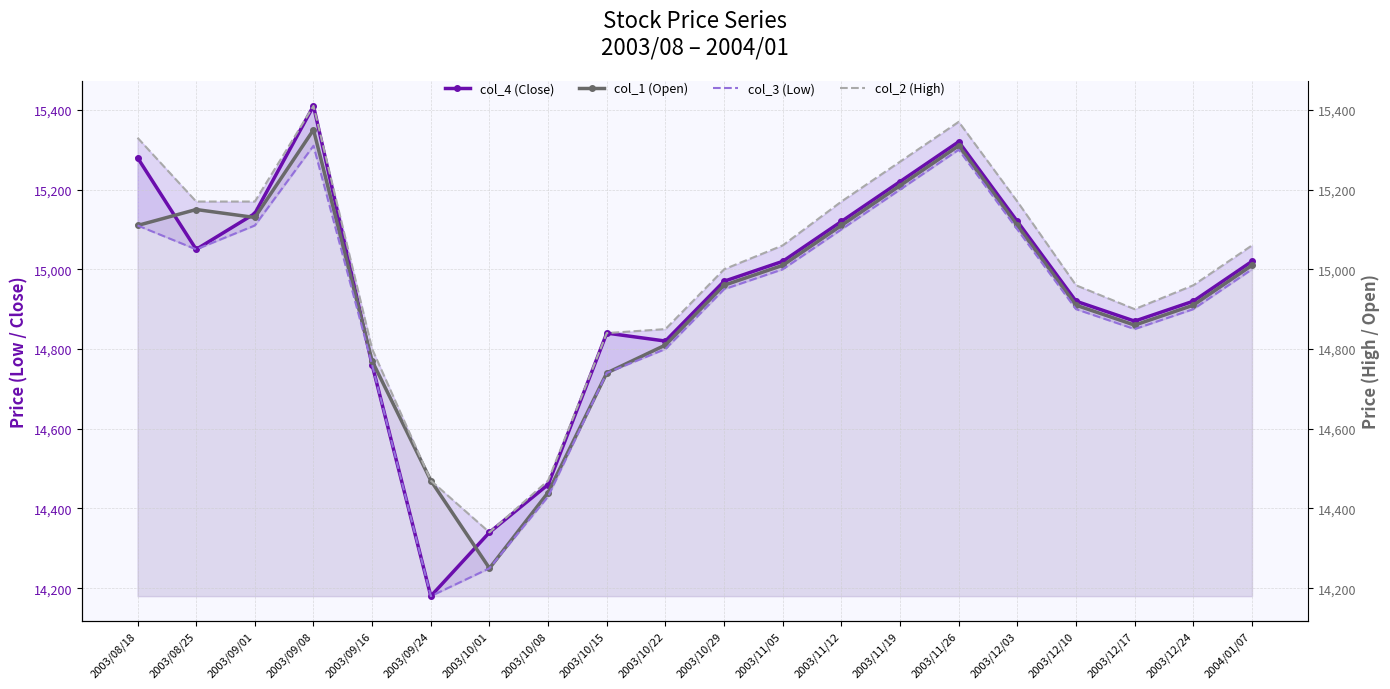

True or false: col_2 (High) and col_3 (Low) intersect in this chart.

False